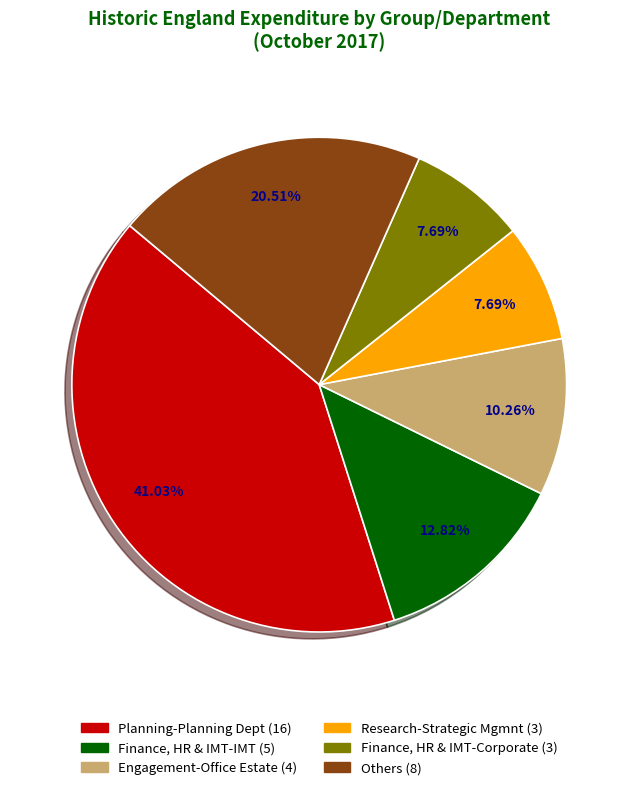

Does any single category account for the majority?

No